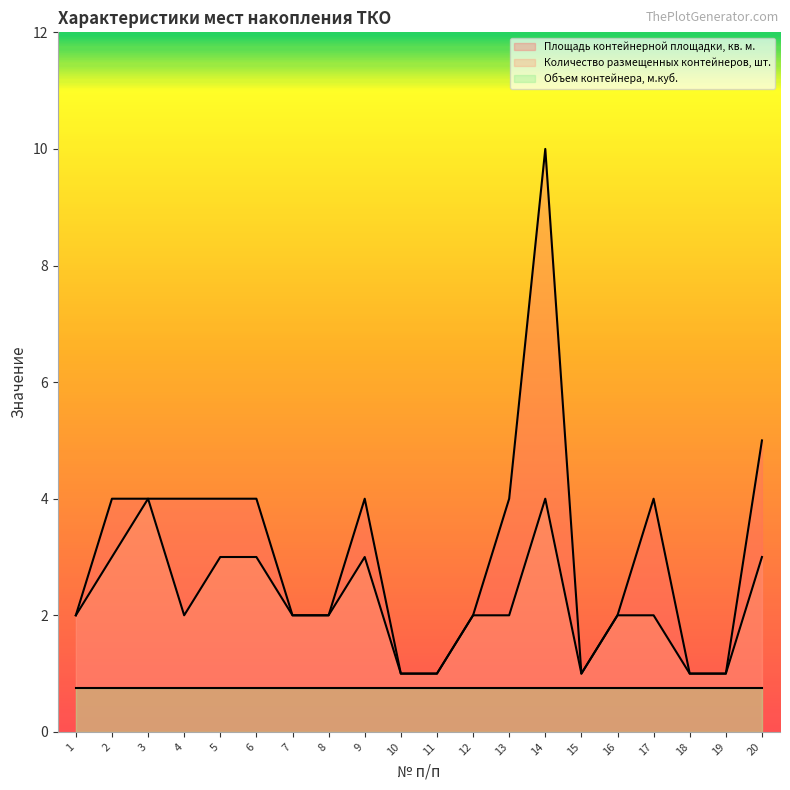

Is the value of Количество размещенных контейнеров, шт. at 10 greater than the value of Площадь контейнерной площадки, кв. м. at 1?

No